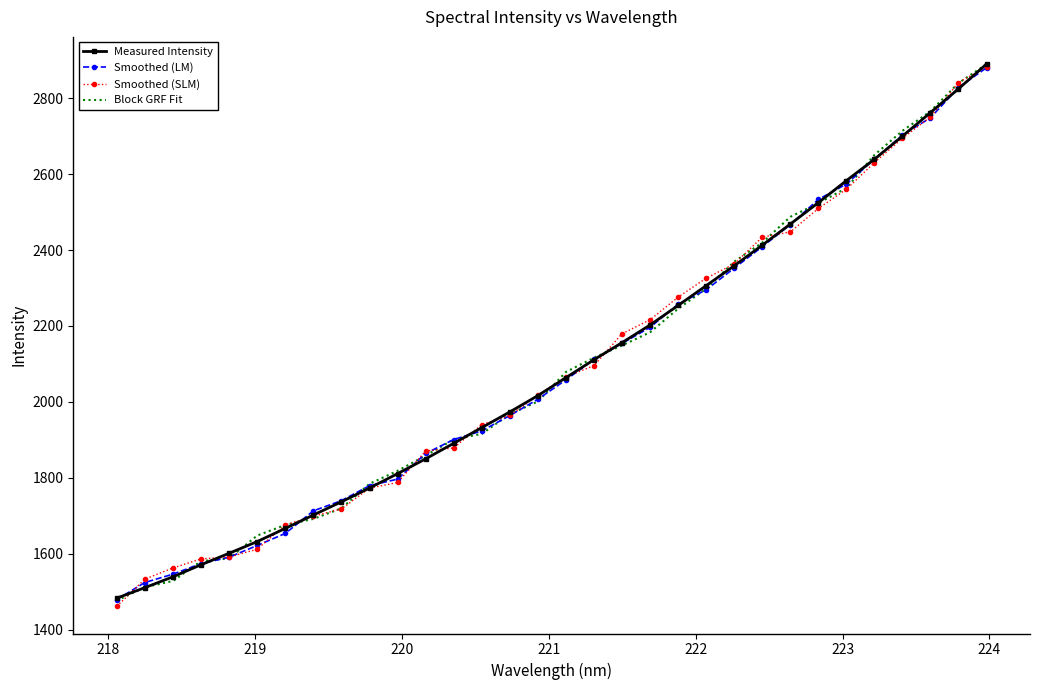

What is the greatest value displayed?

2890.1